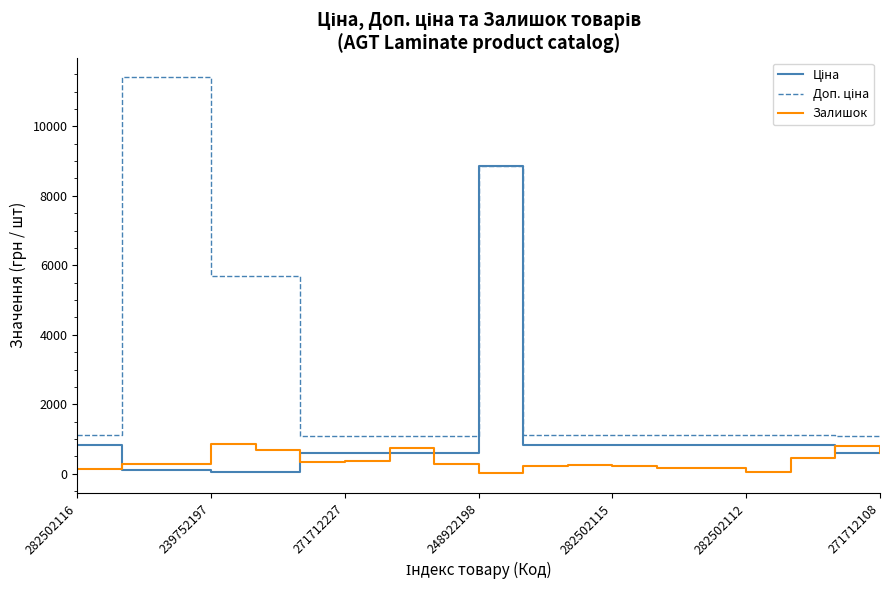

What is the greatest value displayed?

11410.0